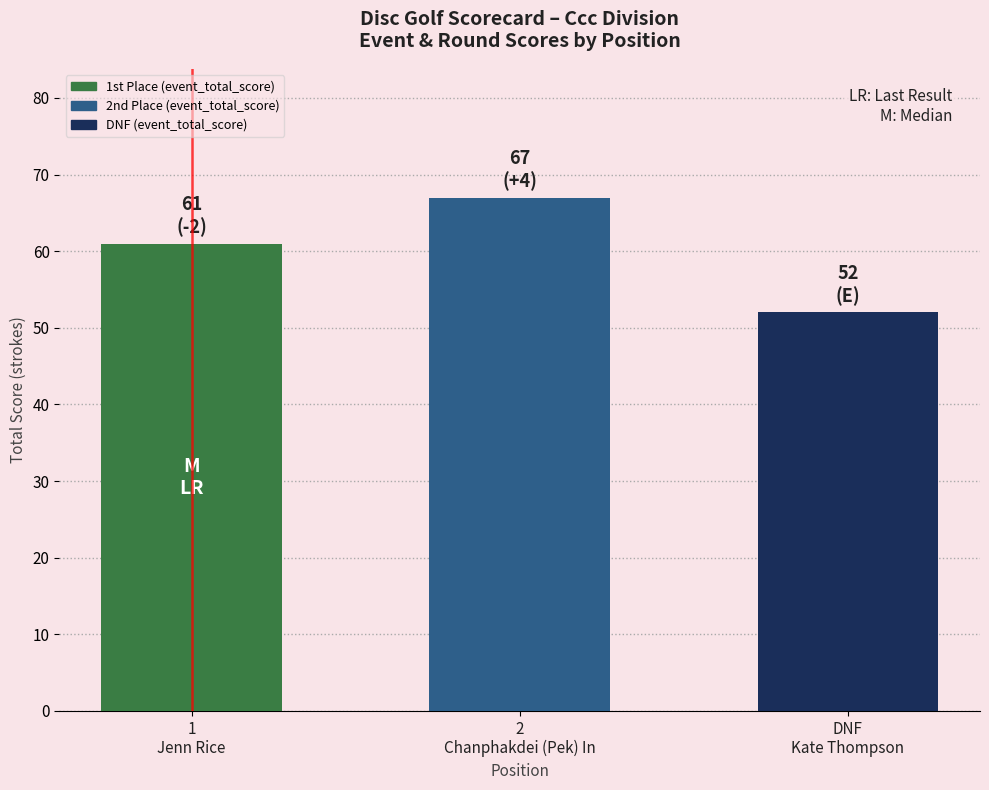

What is the minimum value shown in the chart?

52